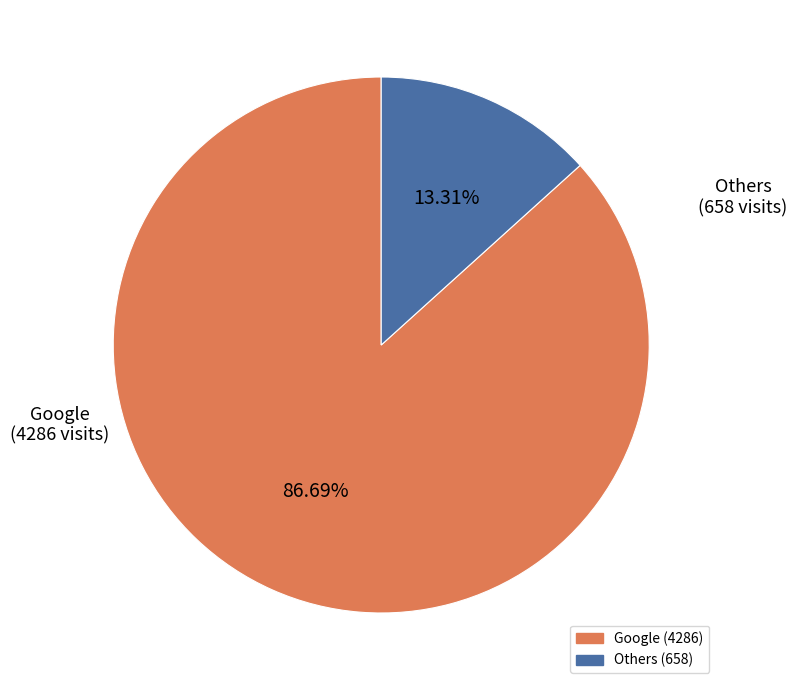

Does any single category account for the majority?

Yes